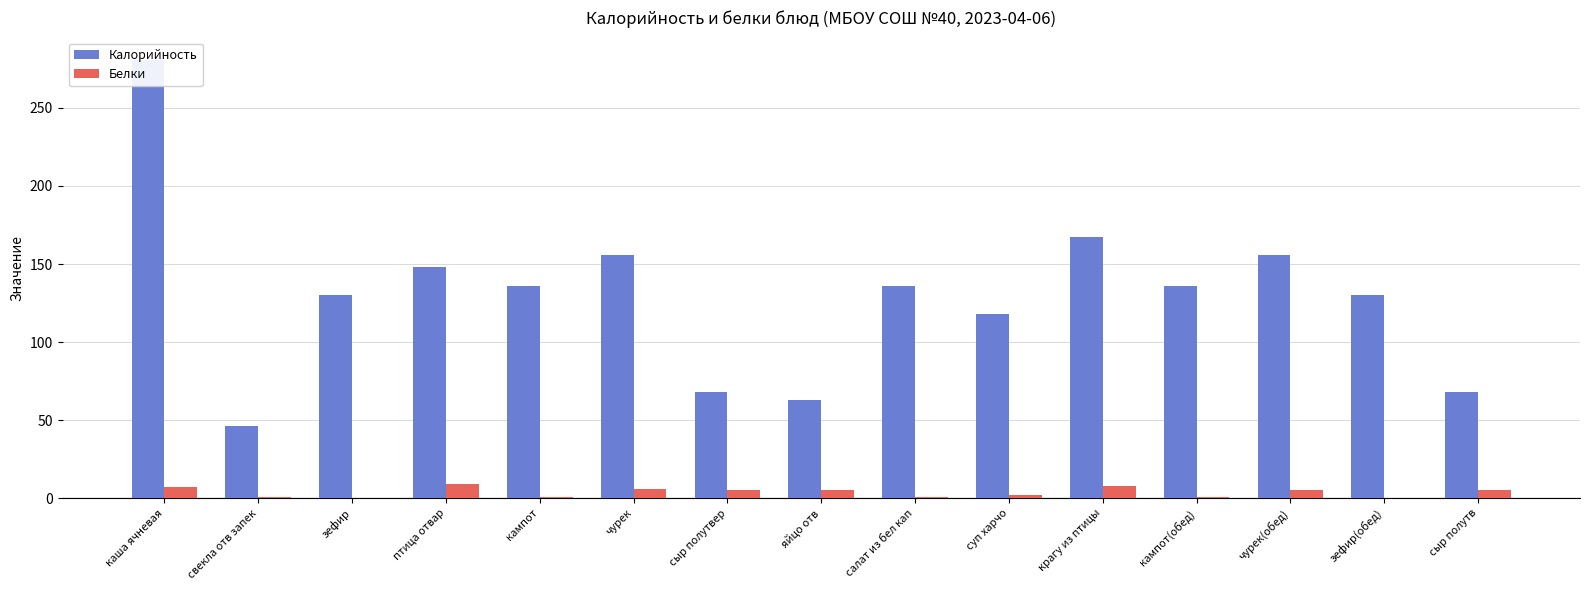

Which series has the largest total across all categories?

Калорийность